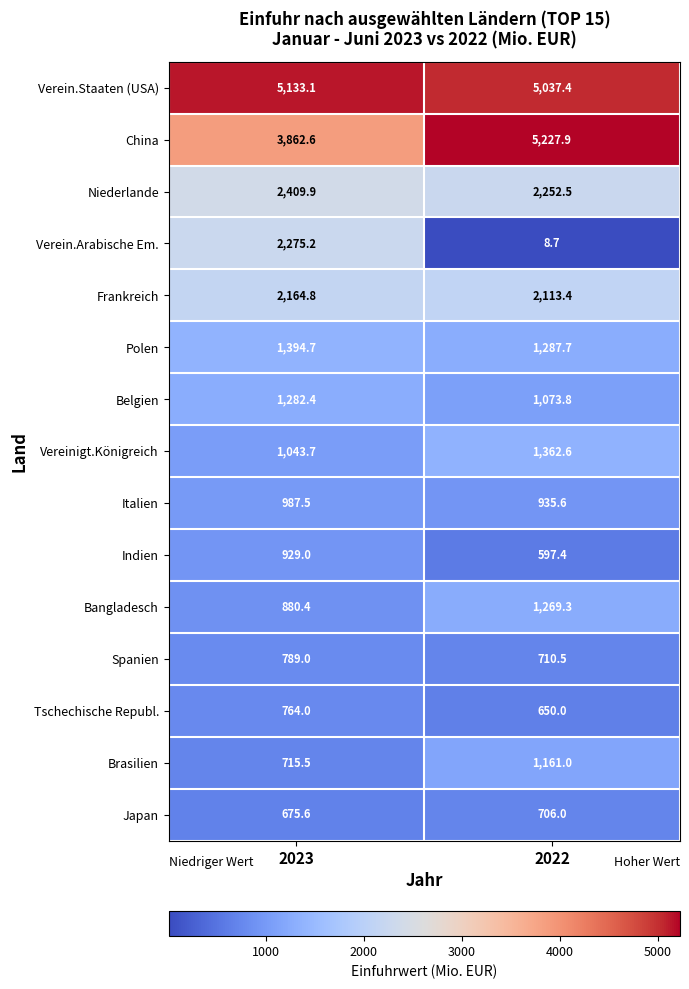

Where is Indien nearest to the value 763?

2022